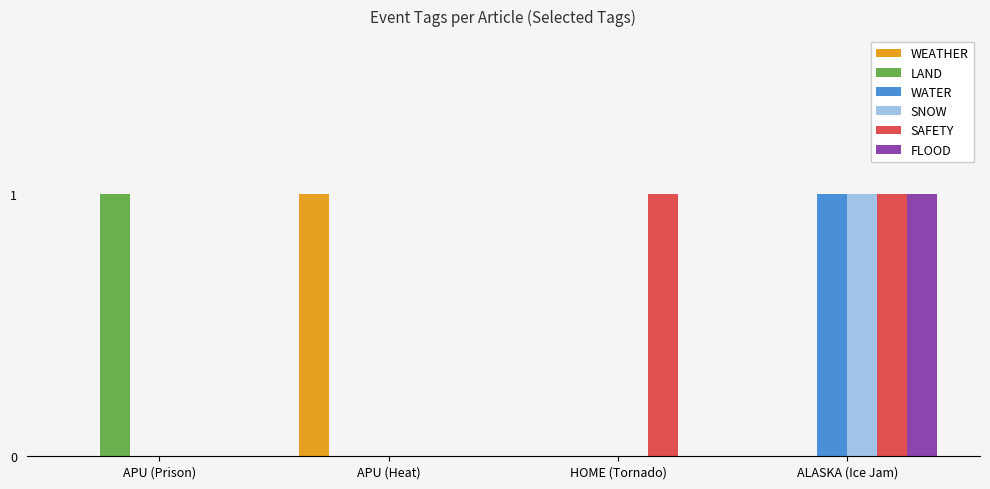

Reading left to right, list all the values displayed in this chart.

WEATHER: 0	1	0	0
LAND: 1	0	0	0
WATER: 0	0	0	1
SNOW: 0	0	0	1
SAFETY: 0	0	1	1
FLOOD: 0	0	0	1